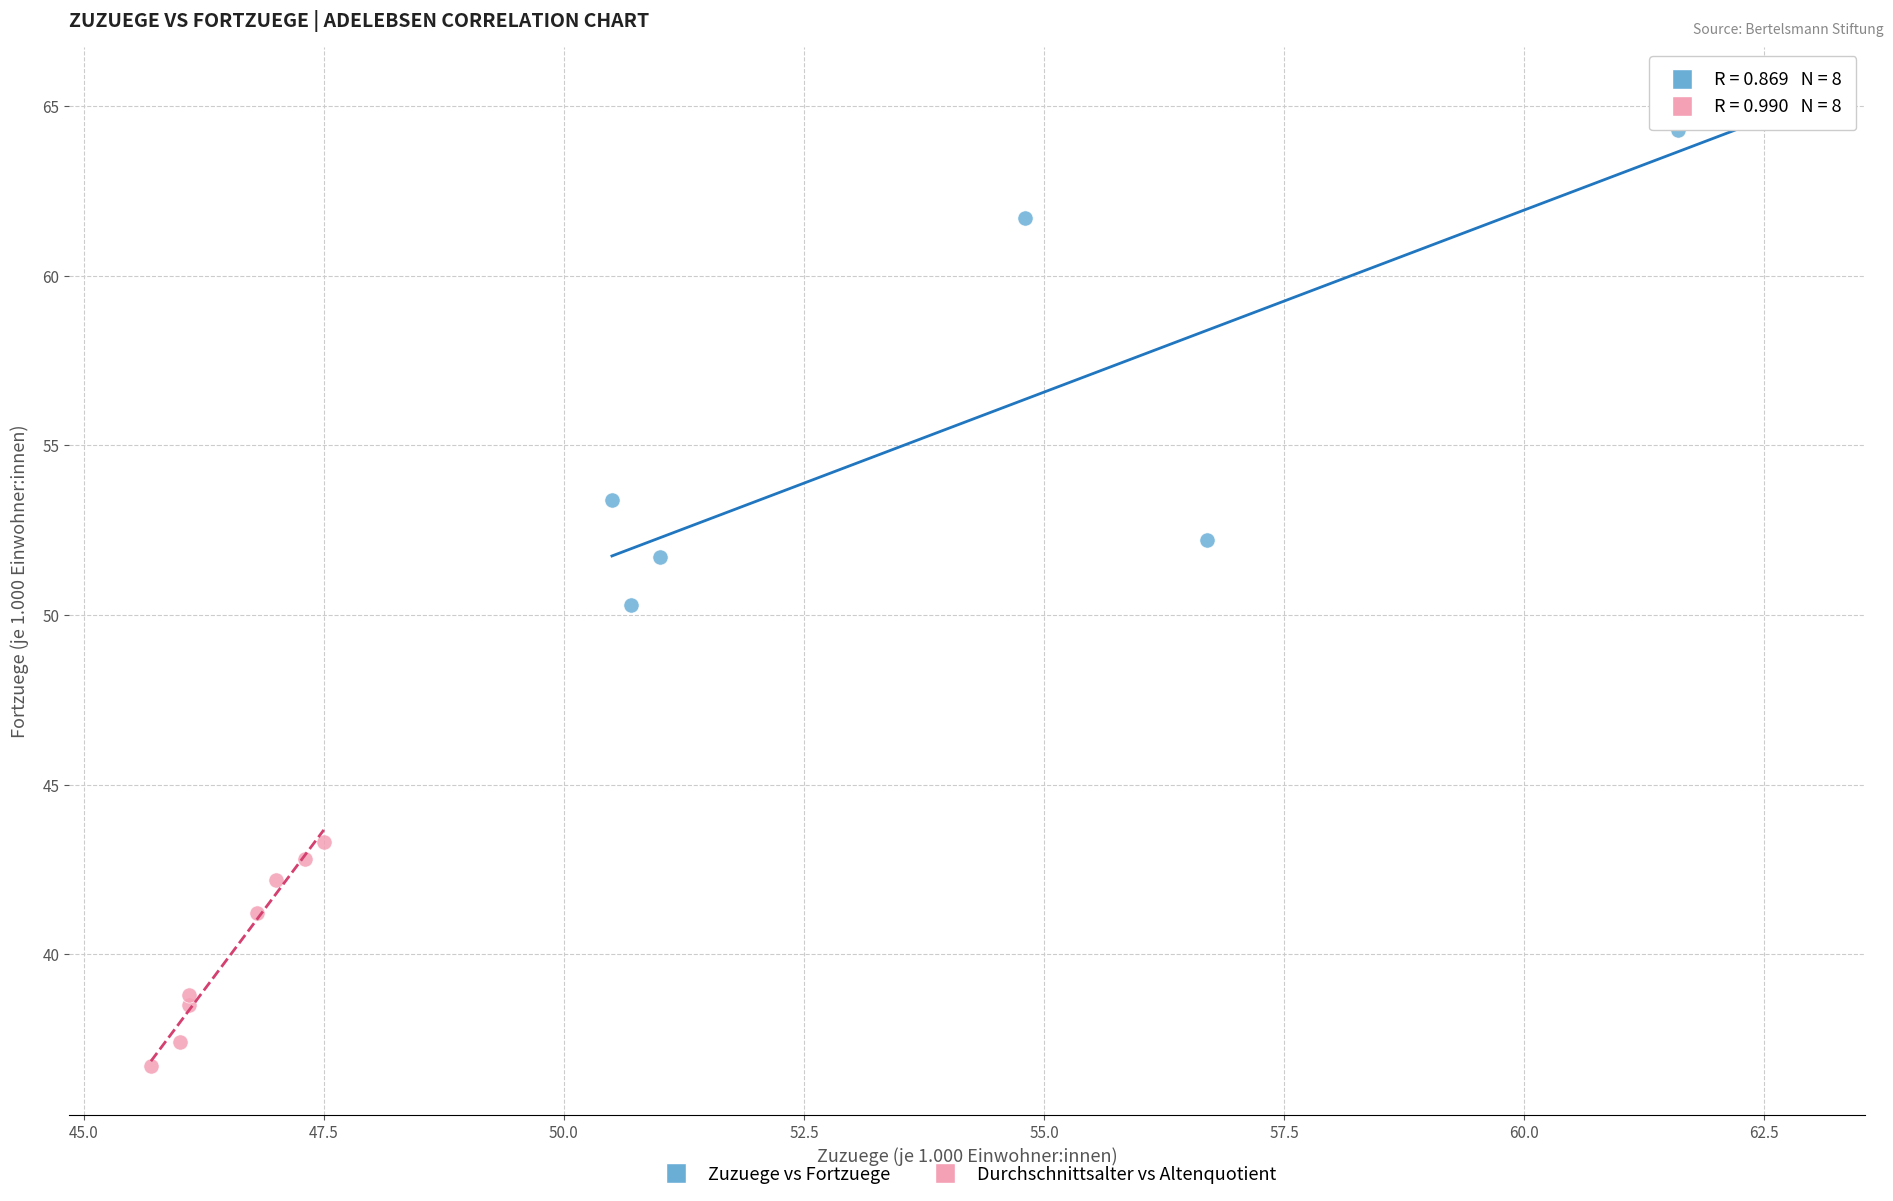

Which series contains the highest Y value?

Zuzuege vs Fortzuege